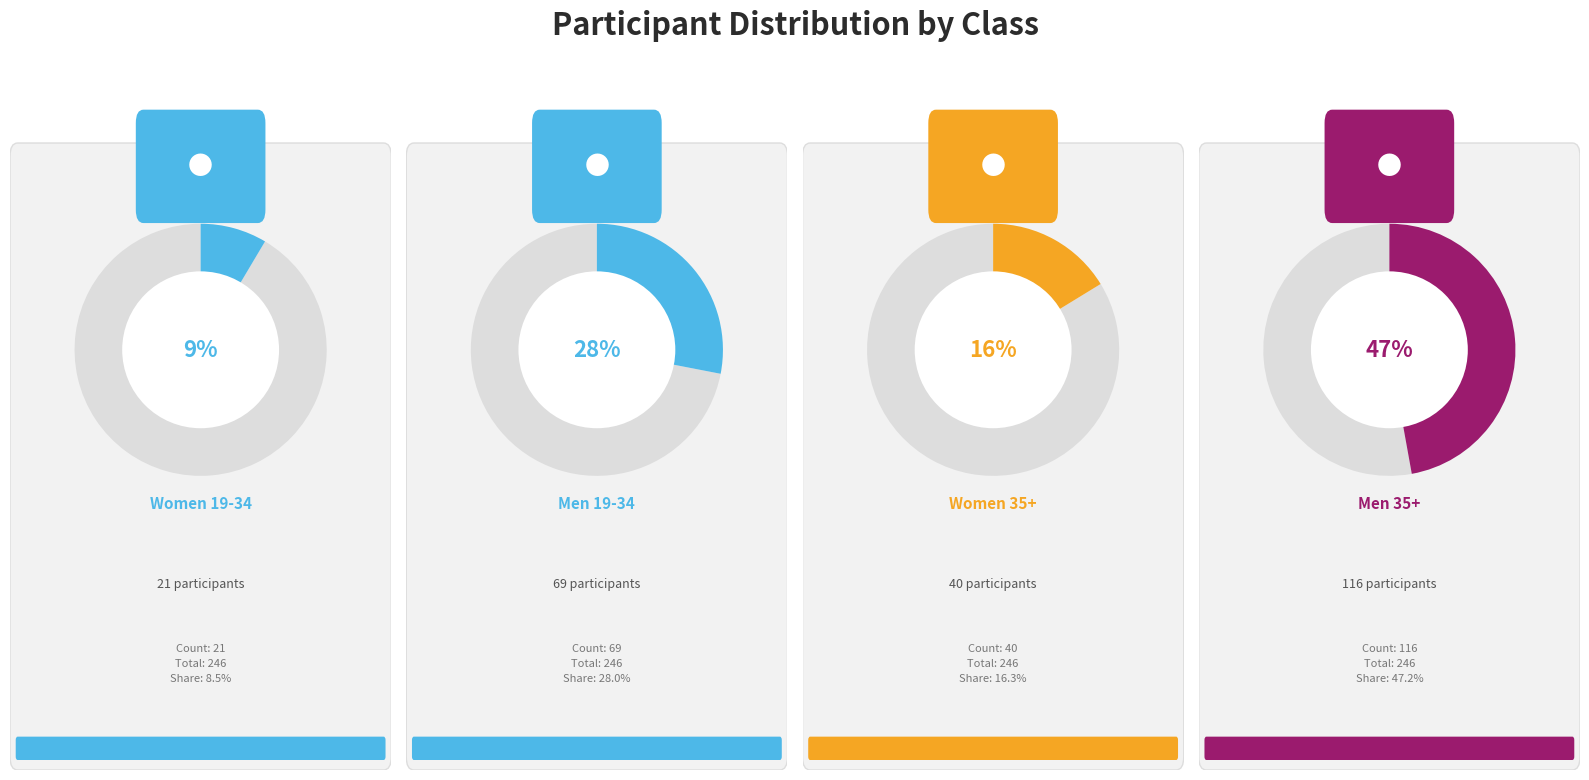

To the nearest percent, what is the difference between the Men 35+ and Men 19-34 slice percentages?

19%